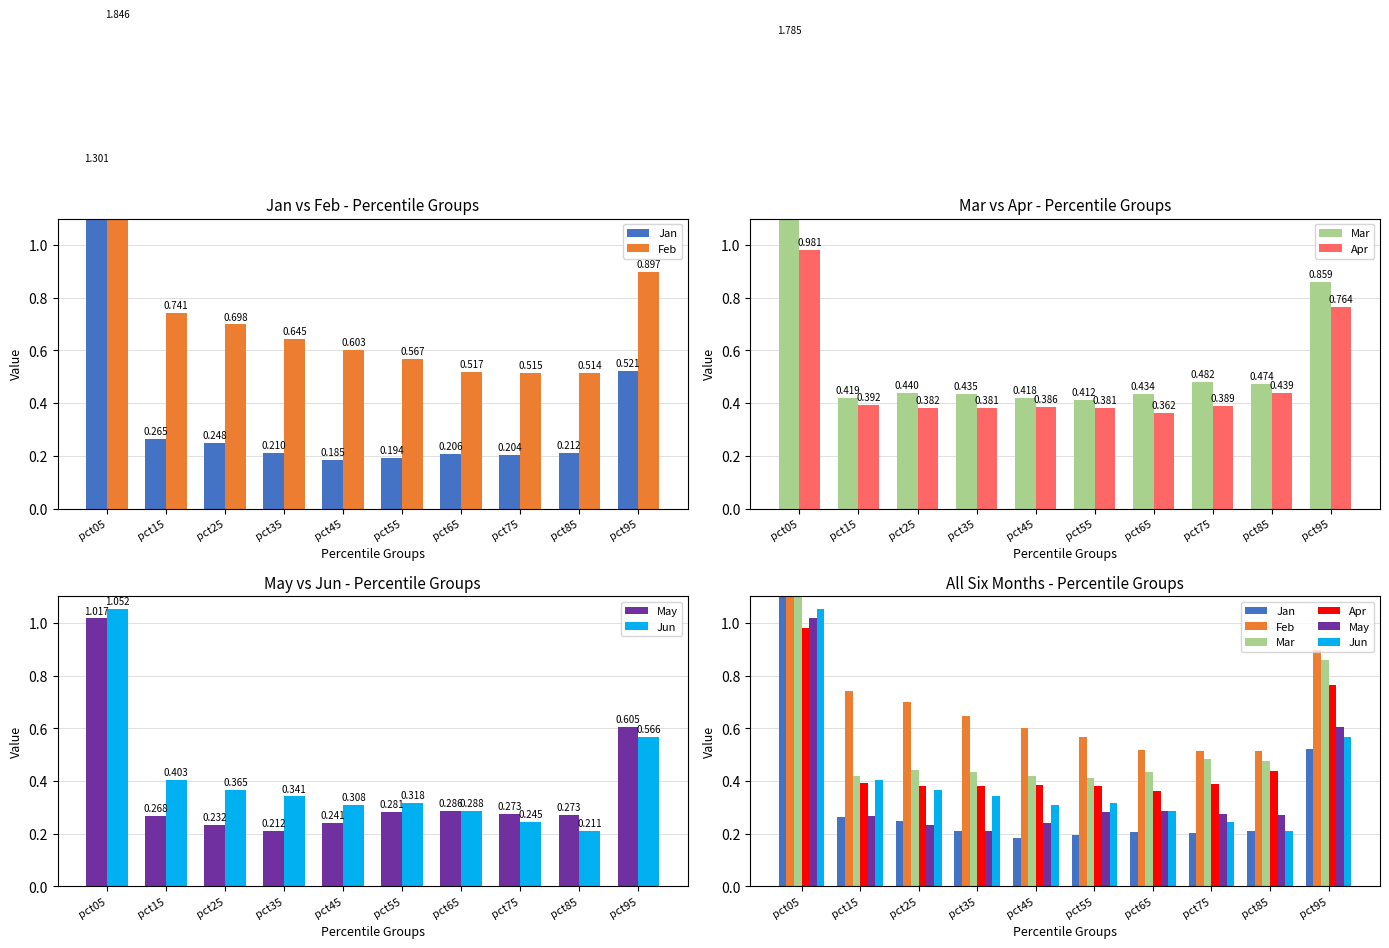

How many series are shown in this chart?

6